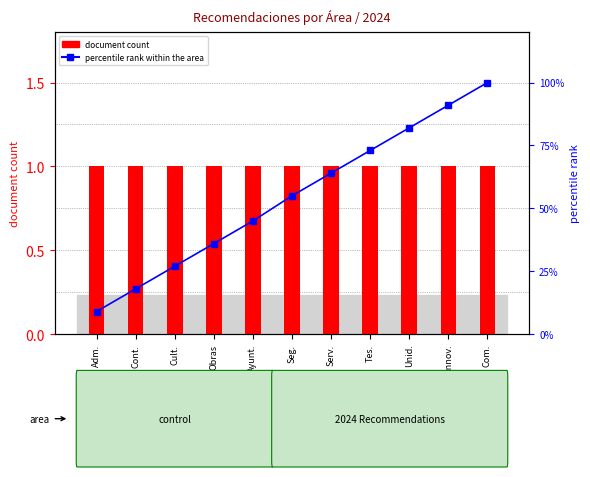

Which has a higher value, Adm. or Com.?

Adm.